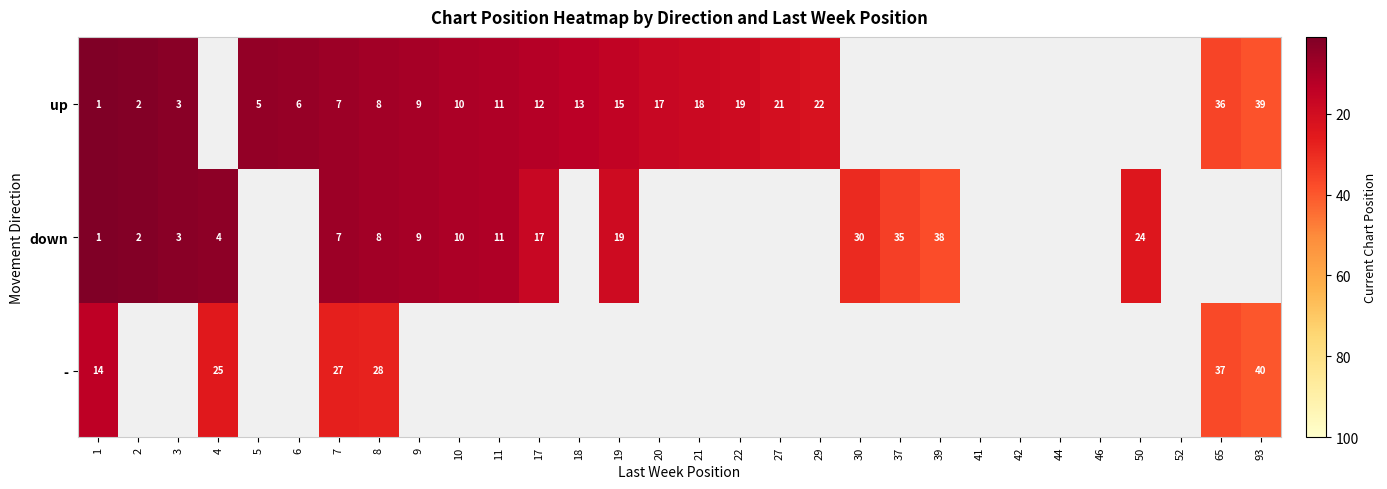

The up series shows 18 at 21. True or false?

True